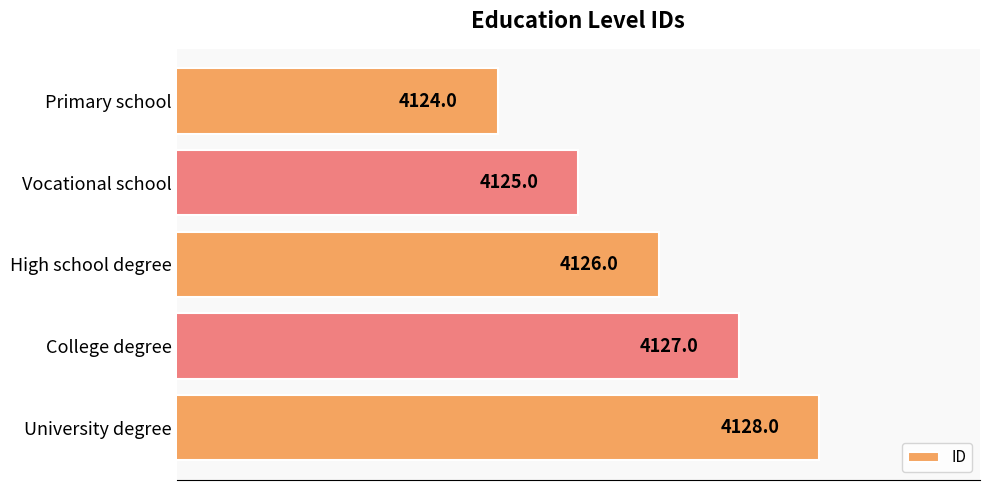

What is the smallest value displayed?

4124